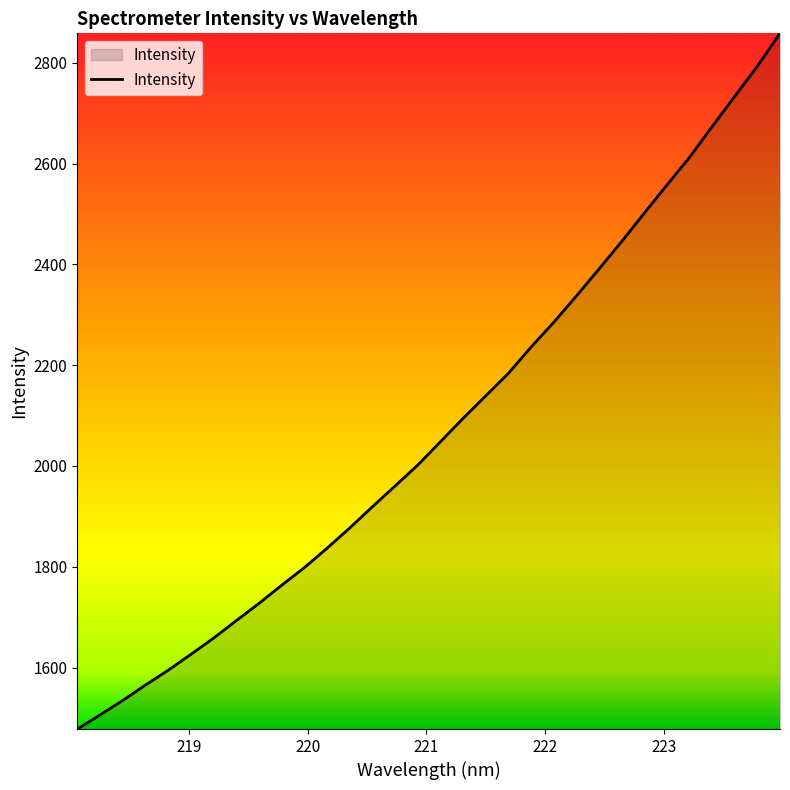

What is the smallest value displayed?

1478.0